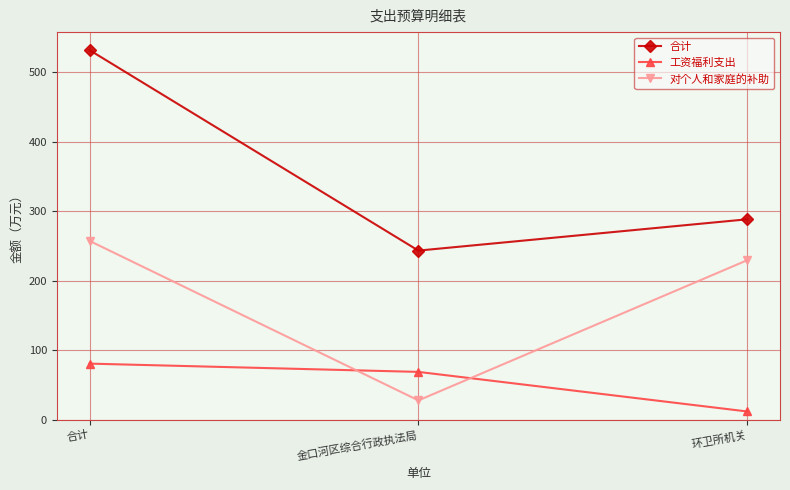

List the labels in order of 对个人和家庭的补助 value, smallest first.

金口河区综合行政执法局, 环卫所机关, 合计